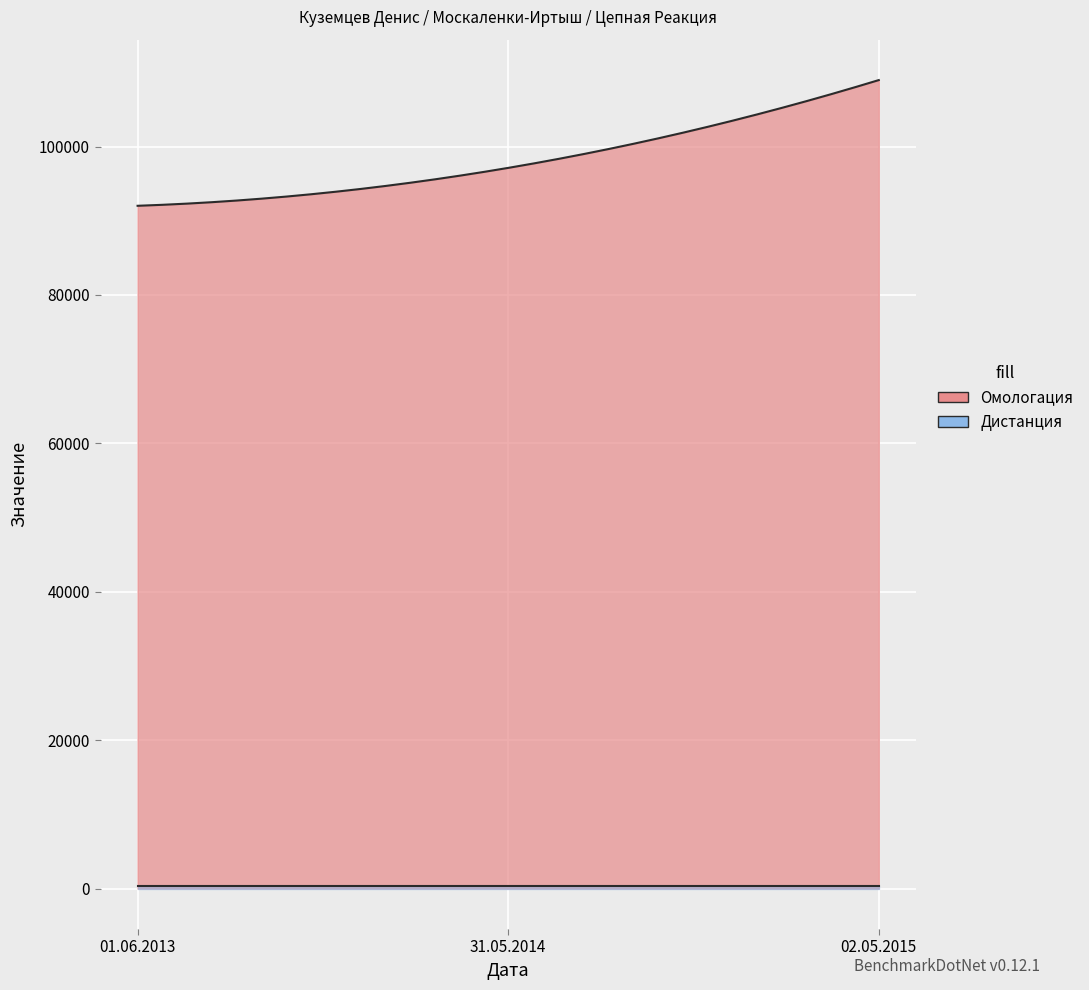

What is the highest value of the Омологация series?

108955